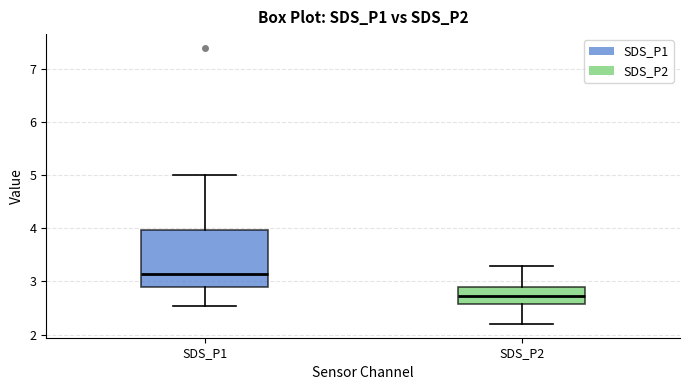

Where does the lower whisker of the box for SDS_P2 end on the y-axis? The values are not printed on the chart, so give them approximately, as read against the axis.

2.2